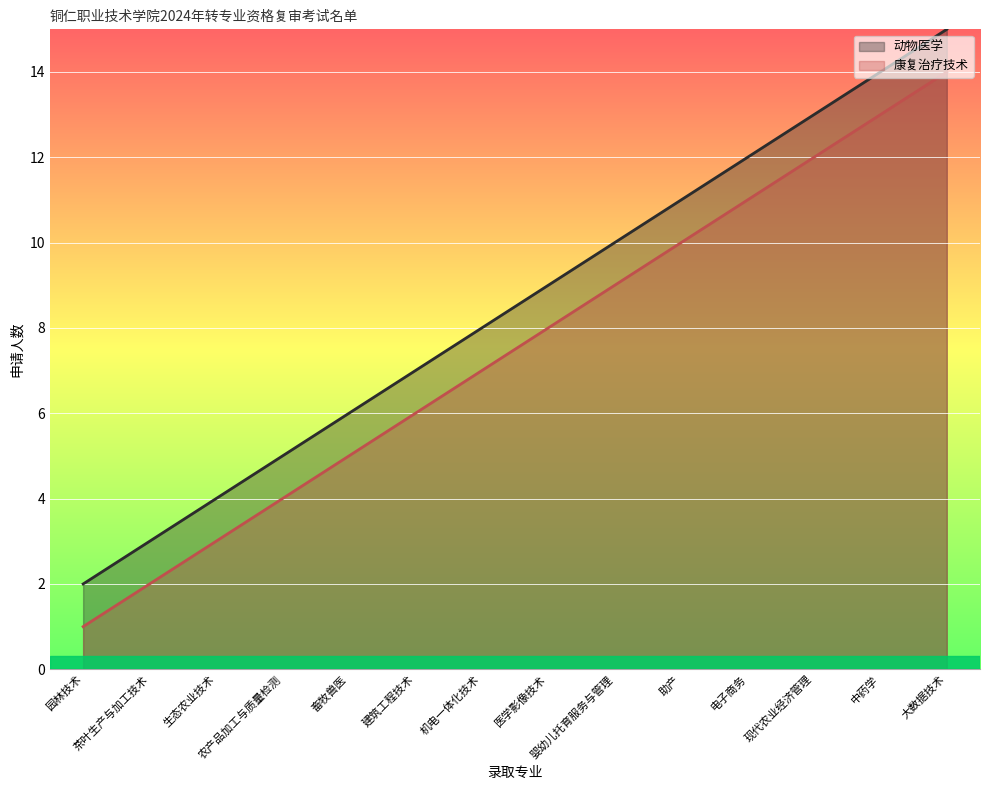

What is the minimum value shown in the chart?

1